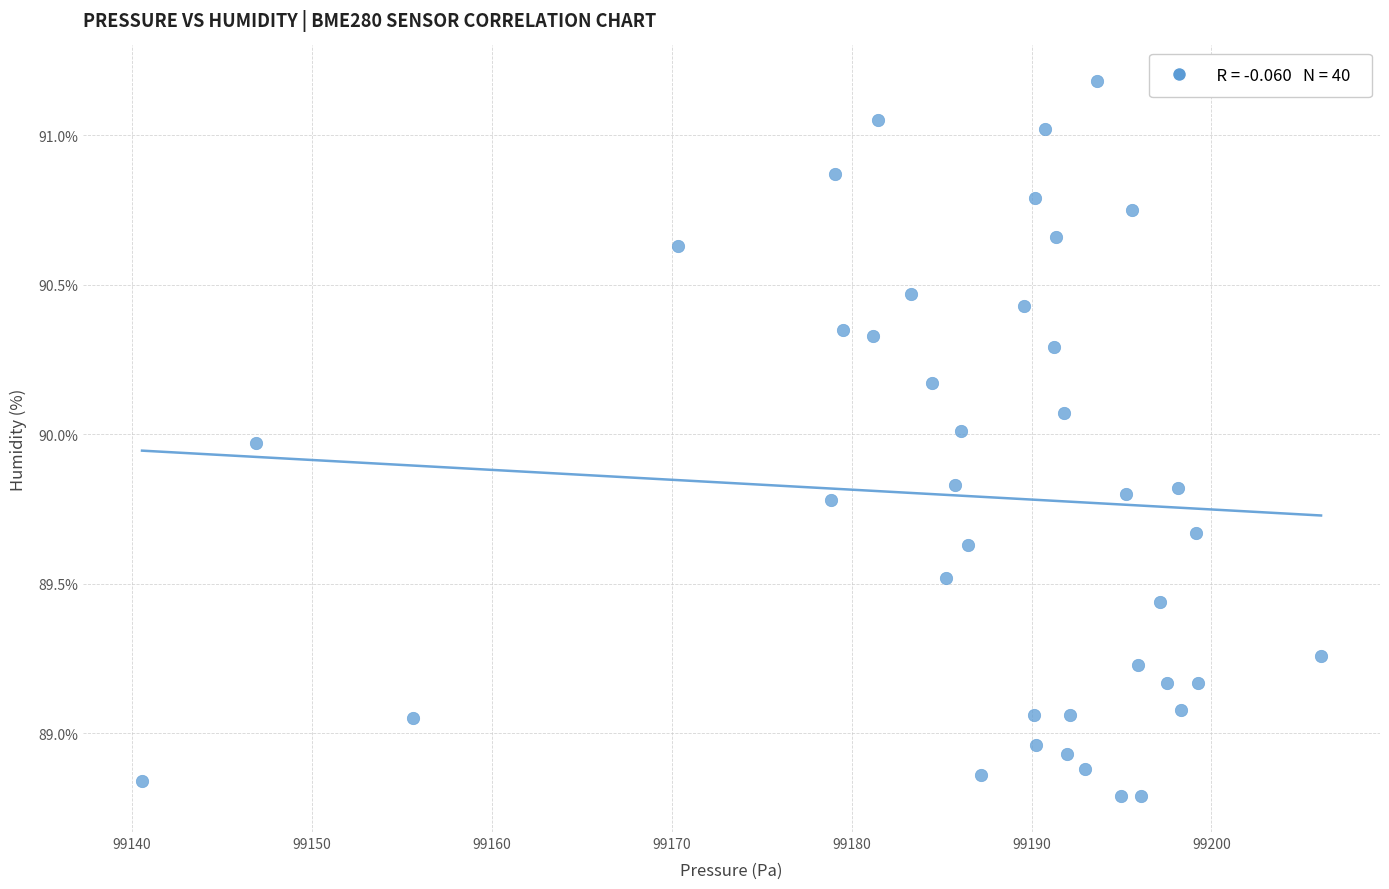

What is the range of Y values (max minus min)?

2.4